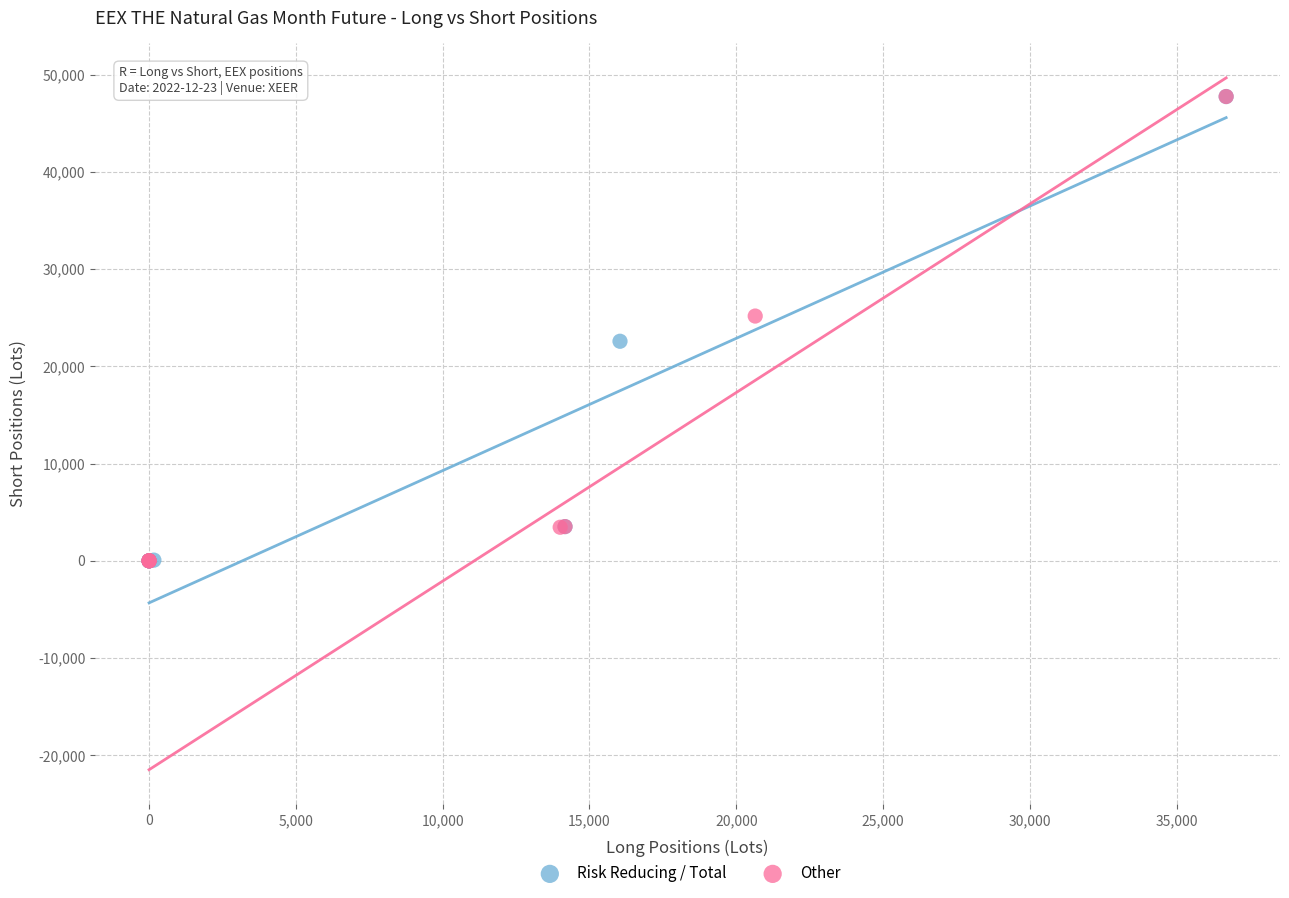

What are all the series names shown in the legend?

Risk Reducing / Total, Other